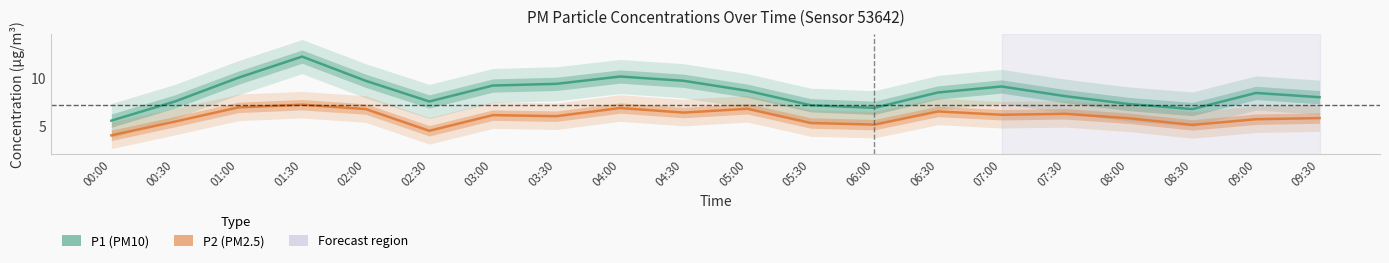

True or false: P1 (PM10) and P2 (PM2.5) cross at least once.

False